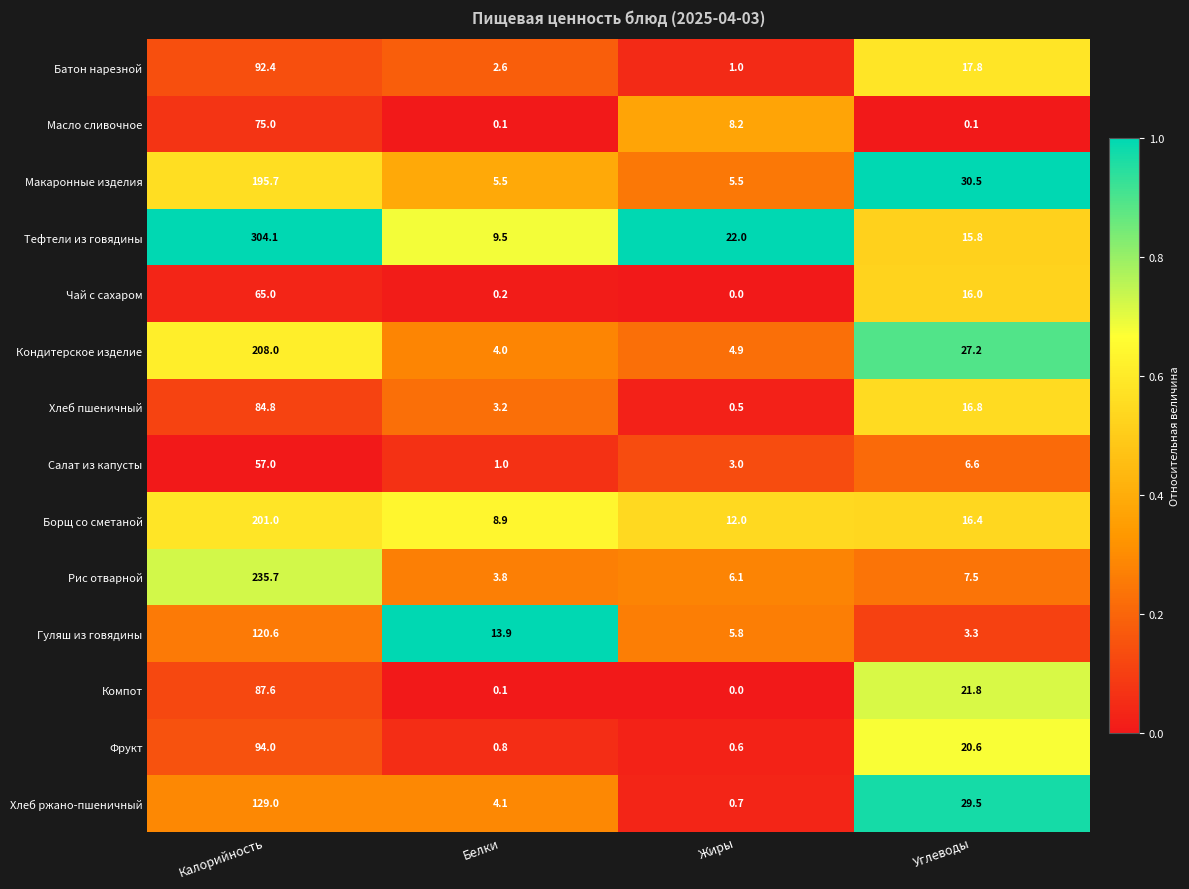

List the labels in order of Салат из капусты value, smallest first.

Белки, Жиры, Углеводы, Калорийность